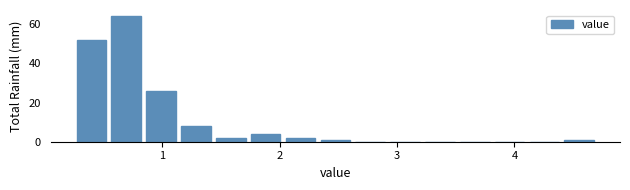

Read against the x-axis, roughly where is the centre of the tallest bar?

0.7